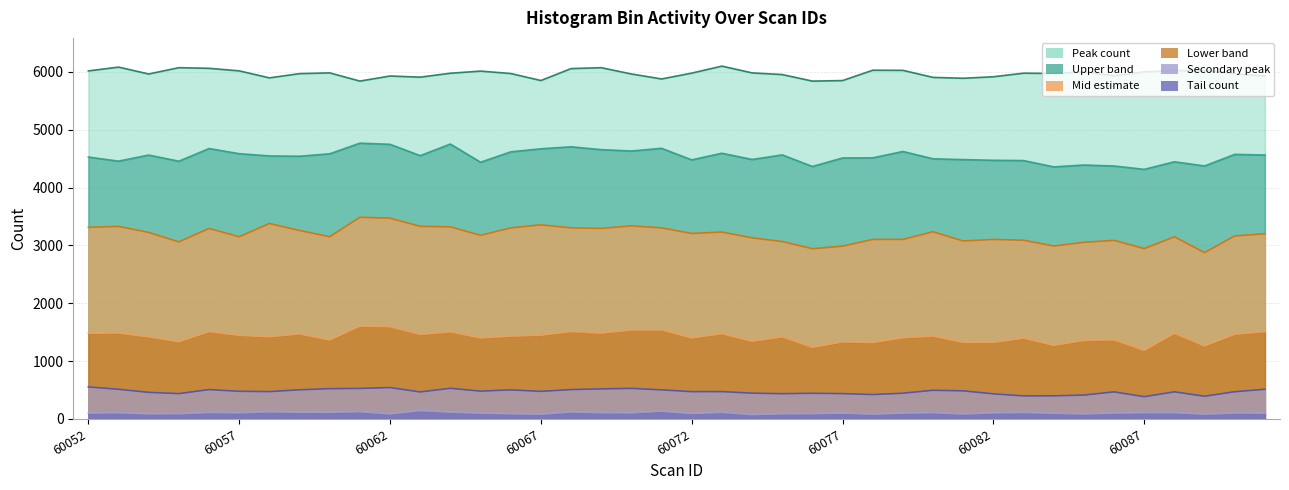

Is it true that Lower band equals 995 at 60053?

False